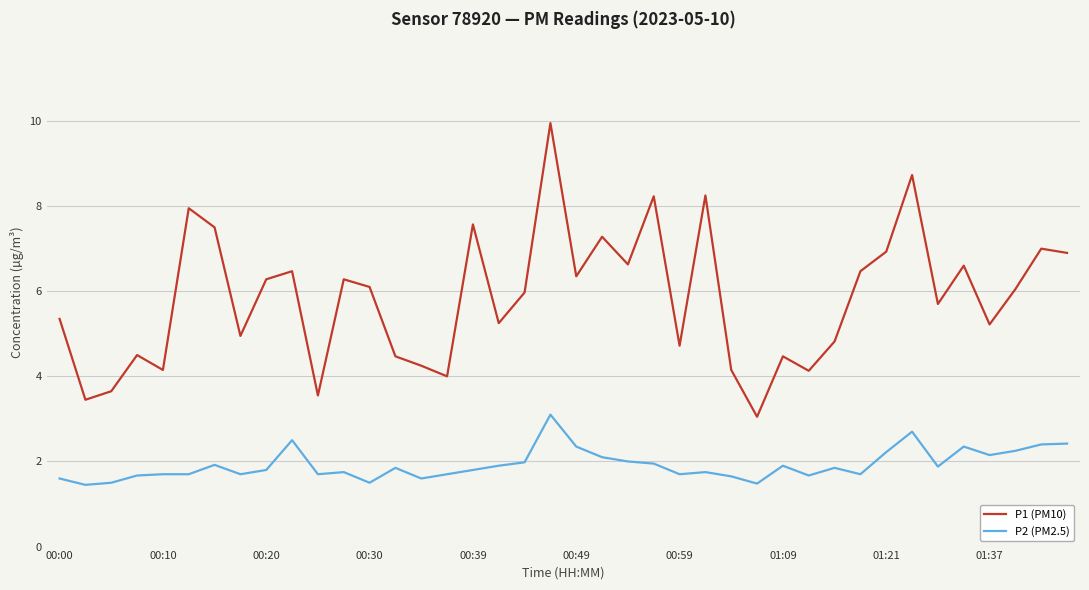

True or false: P1 (PM10) and P2 (PM2.5) cross at least once.

False